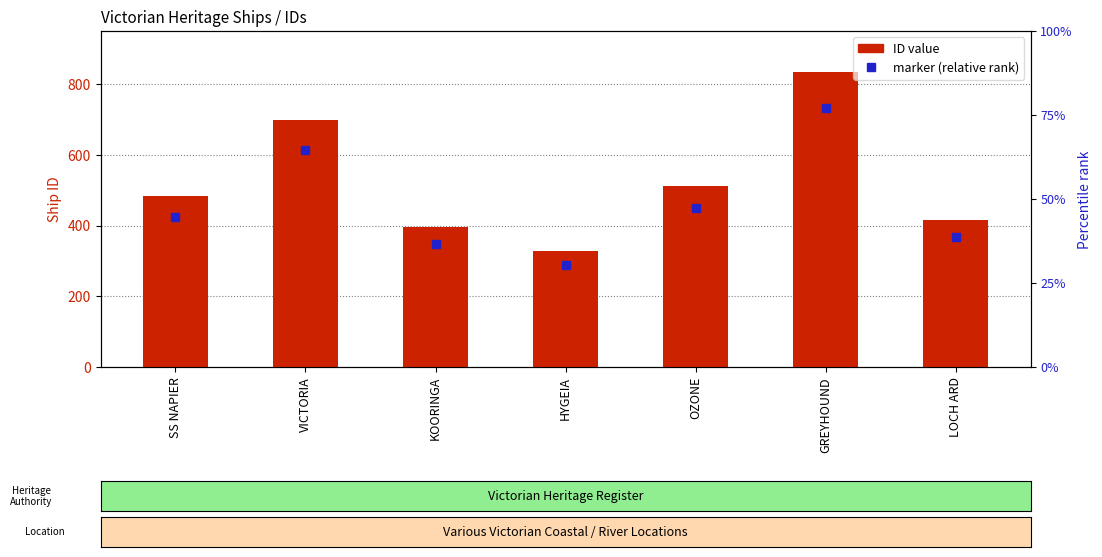

What is the sum of all values?

3665